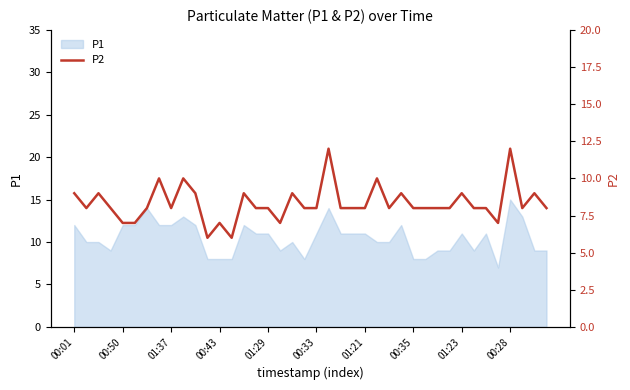

Reading right to left, list all the values displayed in this chart.

8	9	8	12	7	8	8	9	8	8	8	8	9	8	10	8	8	8	12	8	8	9	7	8	8	9	6	7	6	9	10	8	10	8	7	7	8	9	8	9